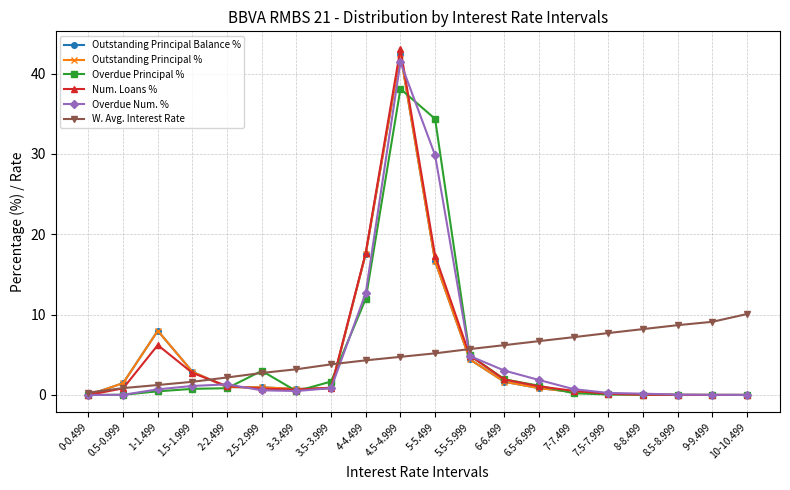

Is this an area chart (filled region under the line)?

No